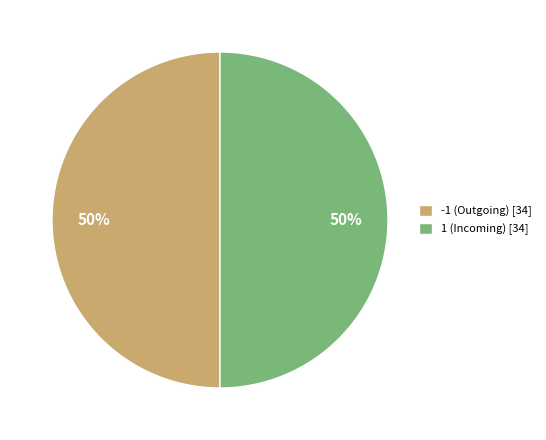

Combined, do -1 (Outgoing) [34] and 1 (Incoming) [34] account for over 50%?

Yes